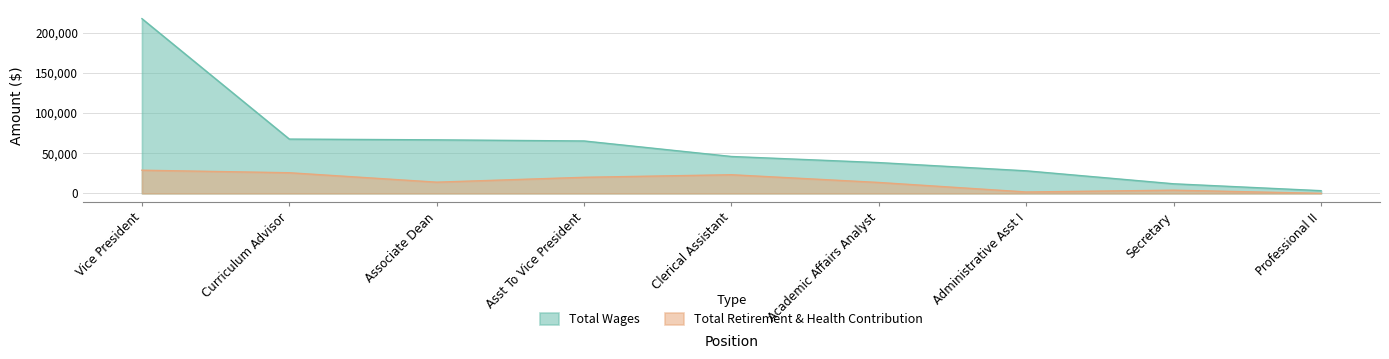

Which category has the highest value in the Total Wages series?

Vice President